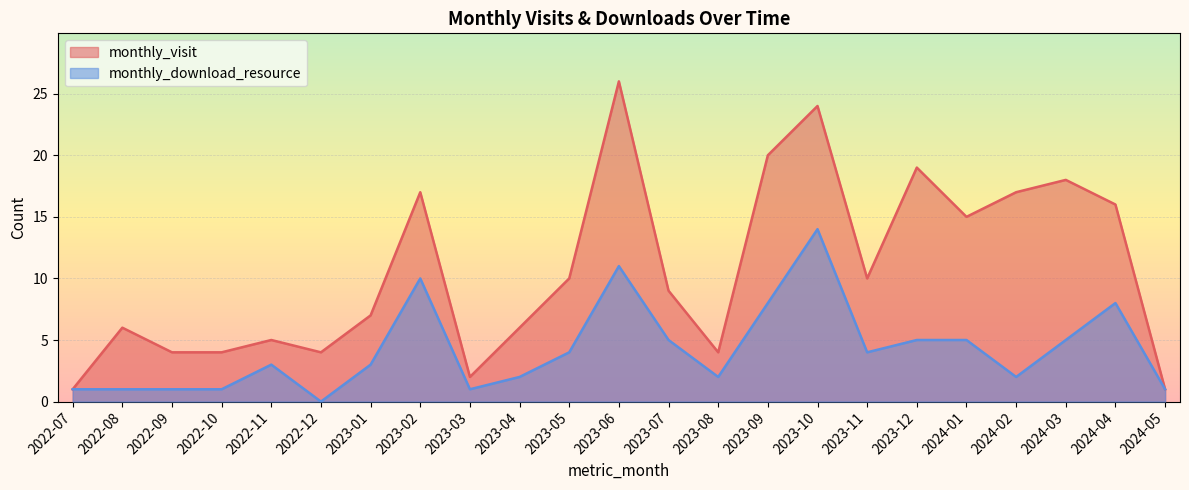

Is it true that monthly_visit equals 10 at 2023-05?

True